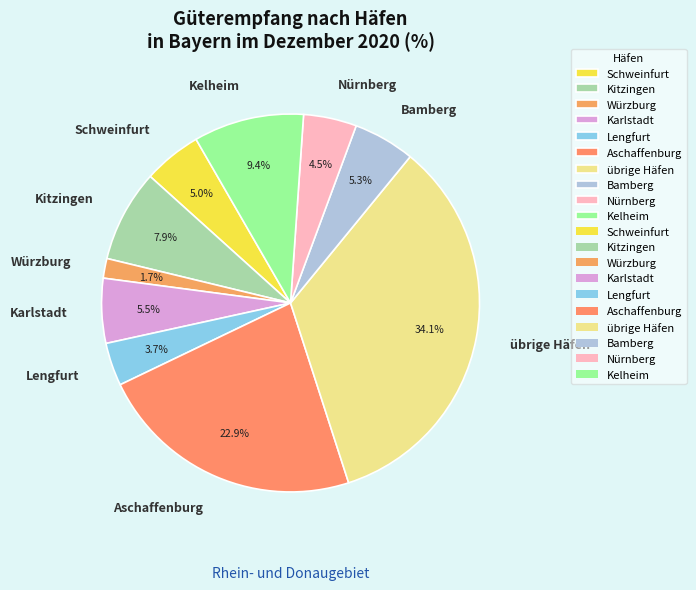

How many segments does this pie chart have?

10